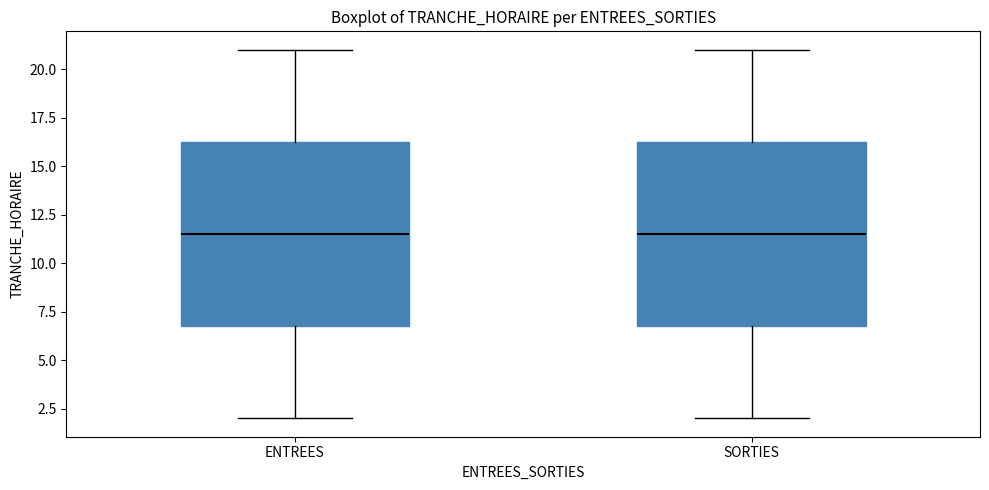

Reading left to right, read every box against the y-axis: the position of its median line, the range the box covers, and the ends of its whiskers. The values are not printed on the chart, so give them approximately, as read against the axis.

ENTREES: median 11.5, box 7.0 to 16.5, whiskers 2.0 to 21.0
SORTIES: median 11.5, box 7.0 to 16.5, whiskers 2.0 to 21.0